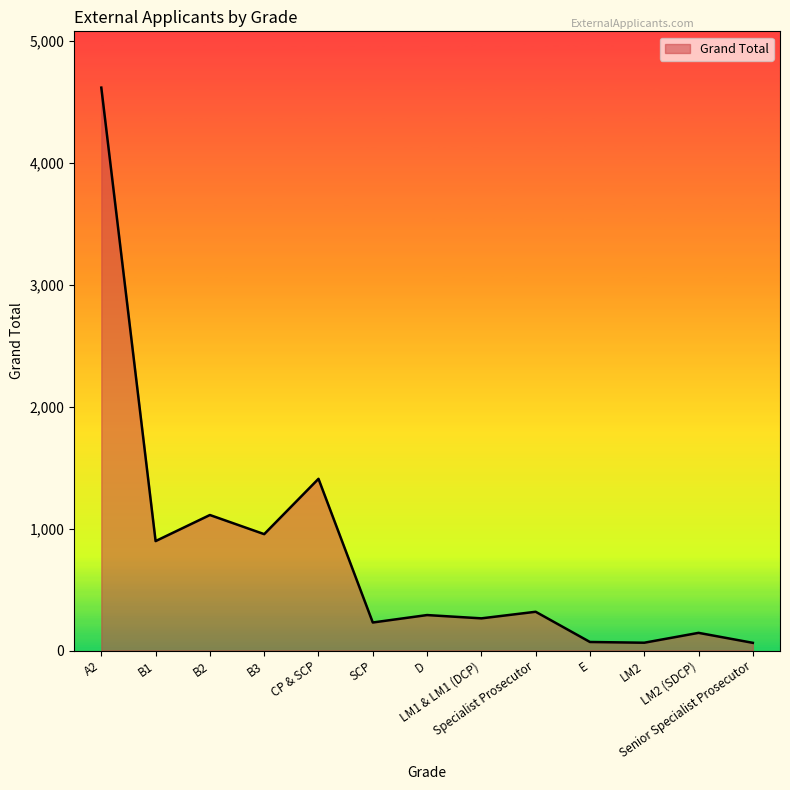

What is the difference between the maximum and minimum values?

4556